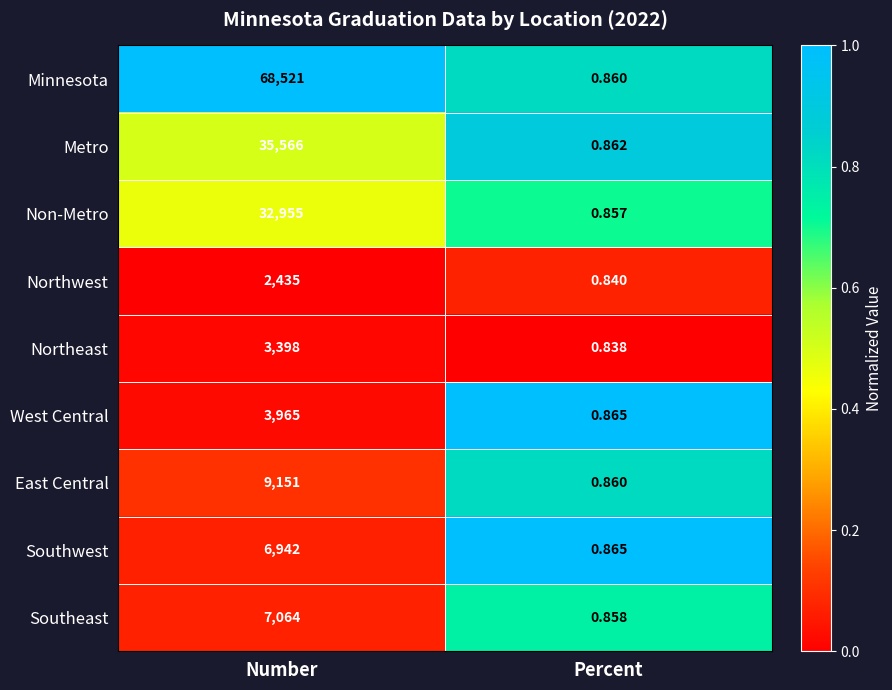

Which label corresponds to the largest value in the chart?

Number